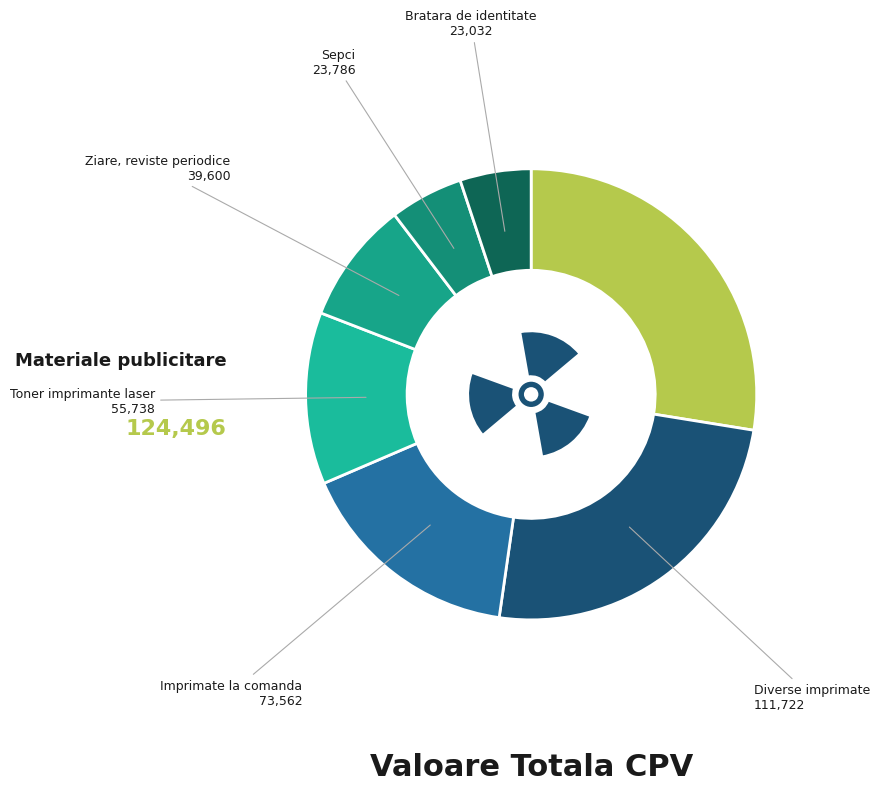

How many slices are in this pie chart?

7